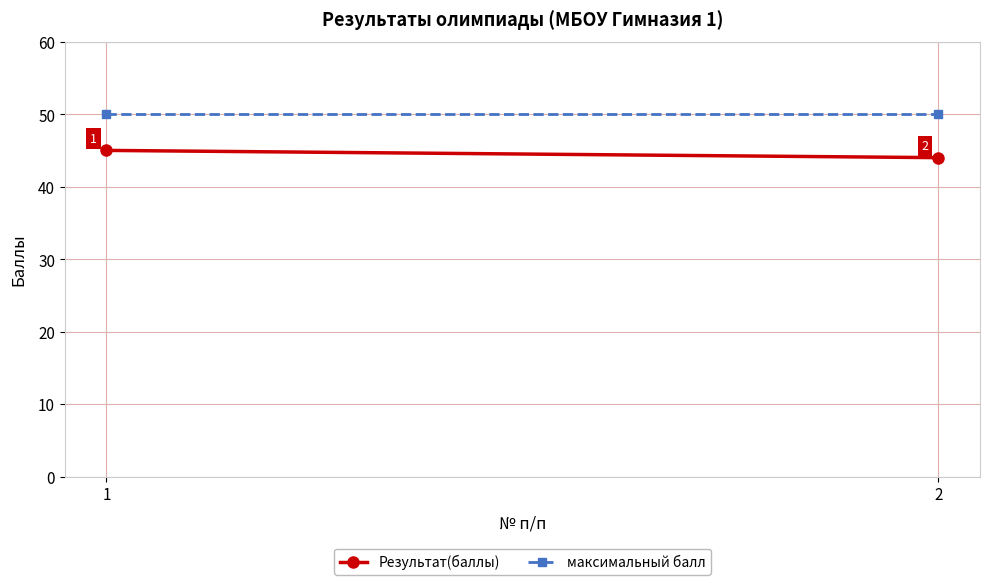

At 2, list the series in order from smallest to largest.

Результат(баллы), максимальный балл